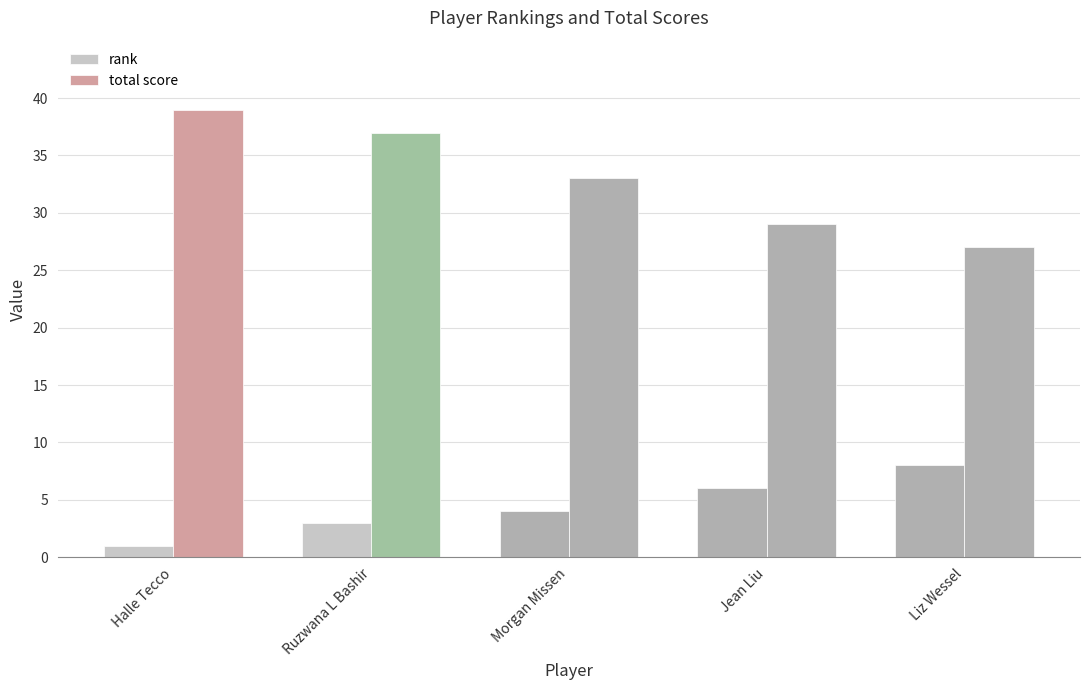

Does the chart contain stacked bars?

No